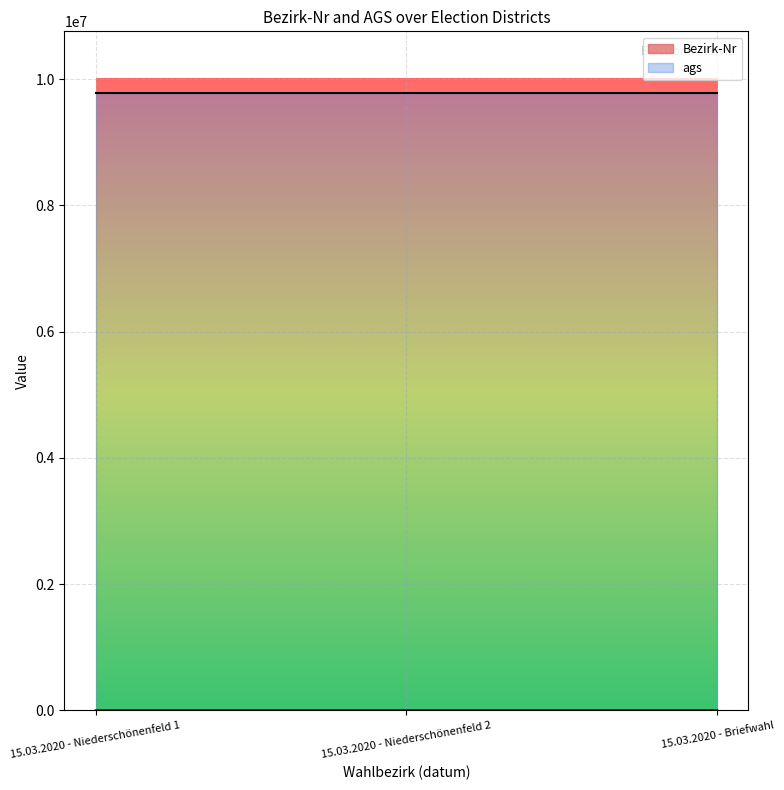

What is the approximate value at 15.03.2020 - Niederschönenfeld 2?

302